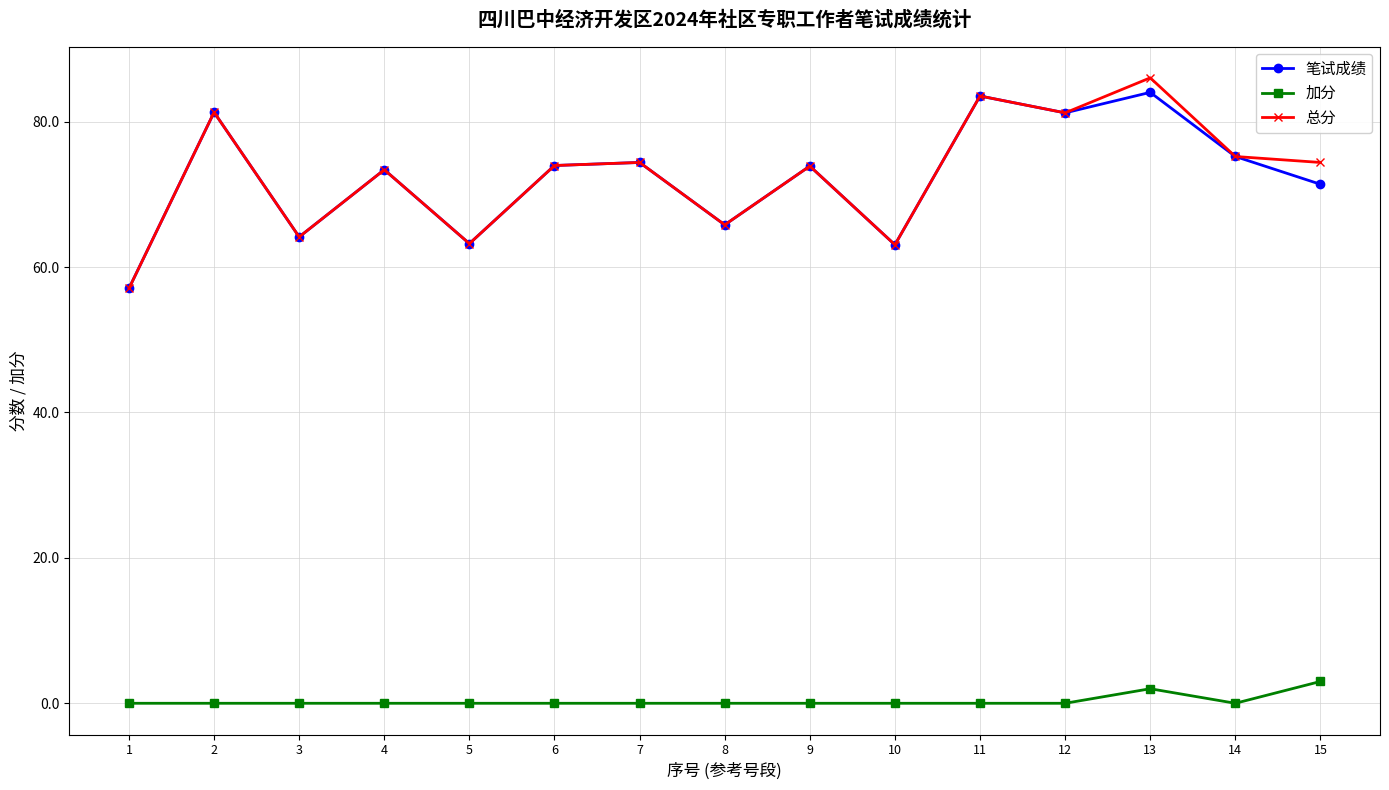

Read the 笔试成绩 value at 7.

74.4